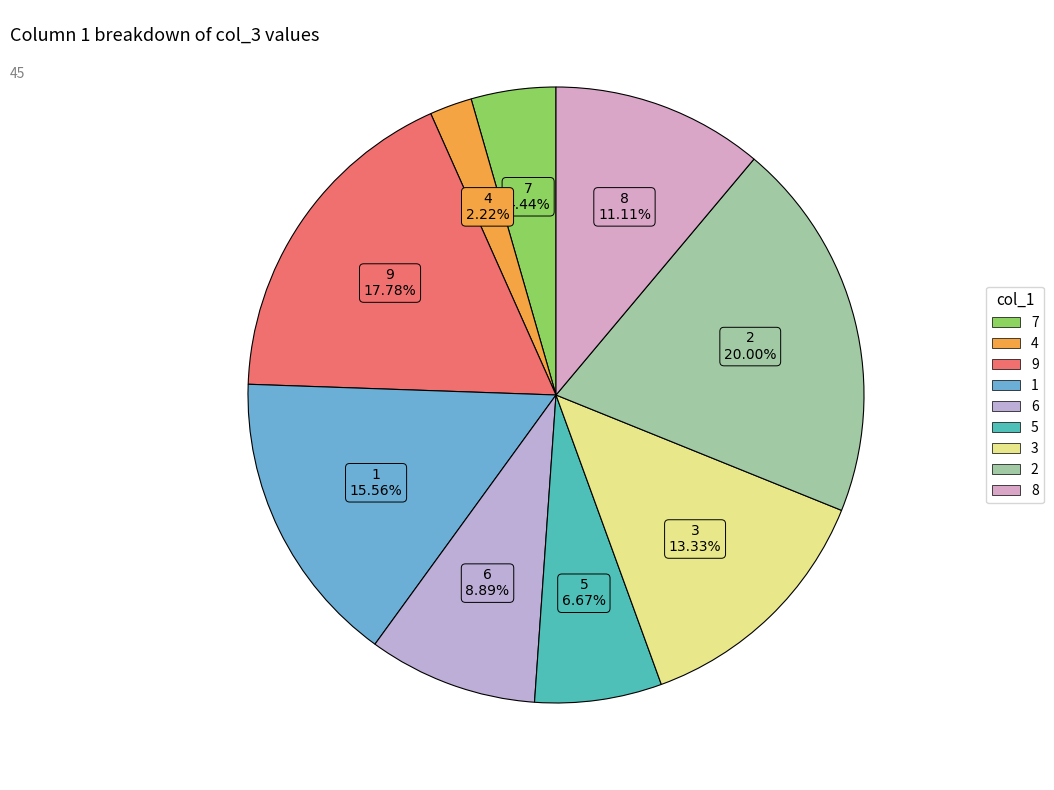

To the nearest percent, what is the difference between the largest and smallest slice percentages?

18%